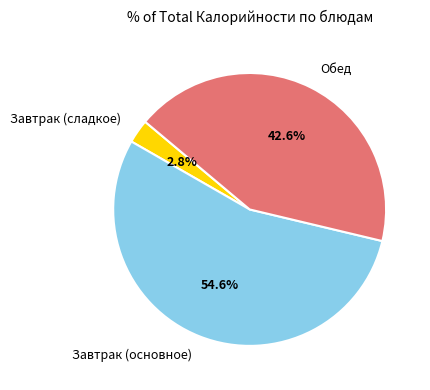

Is the sum of Обед and Завтрак (основное) greater than half?

Yes